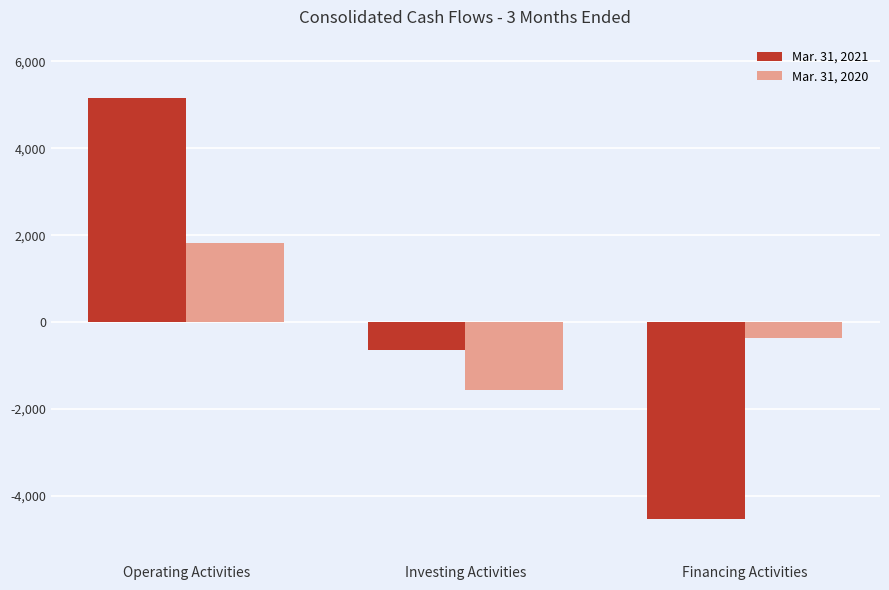

How many values in Mar. 31, 2020 are below zero?

2